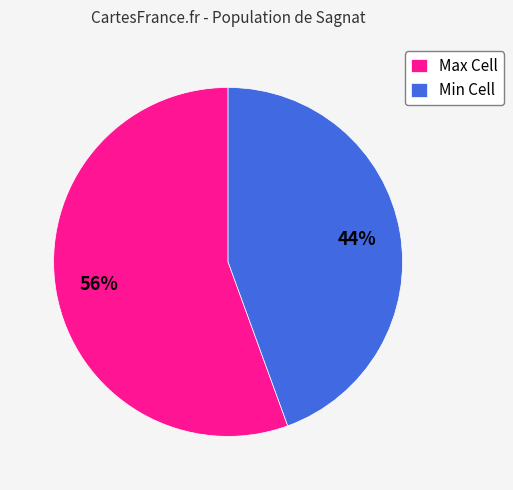

Which slice is the smallest?

Min Cell